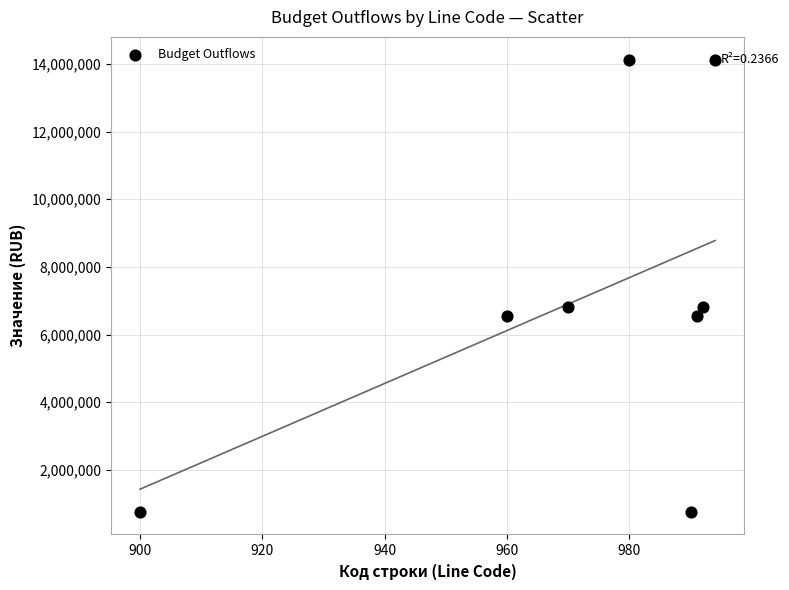

What is the average X value?

972